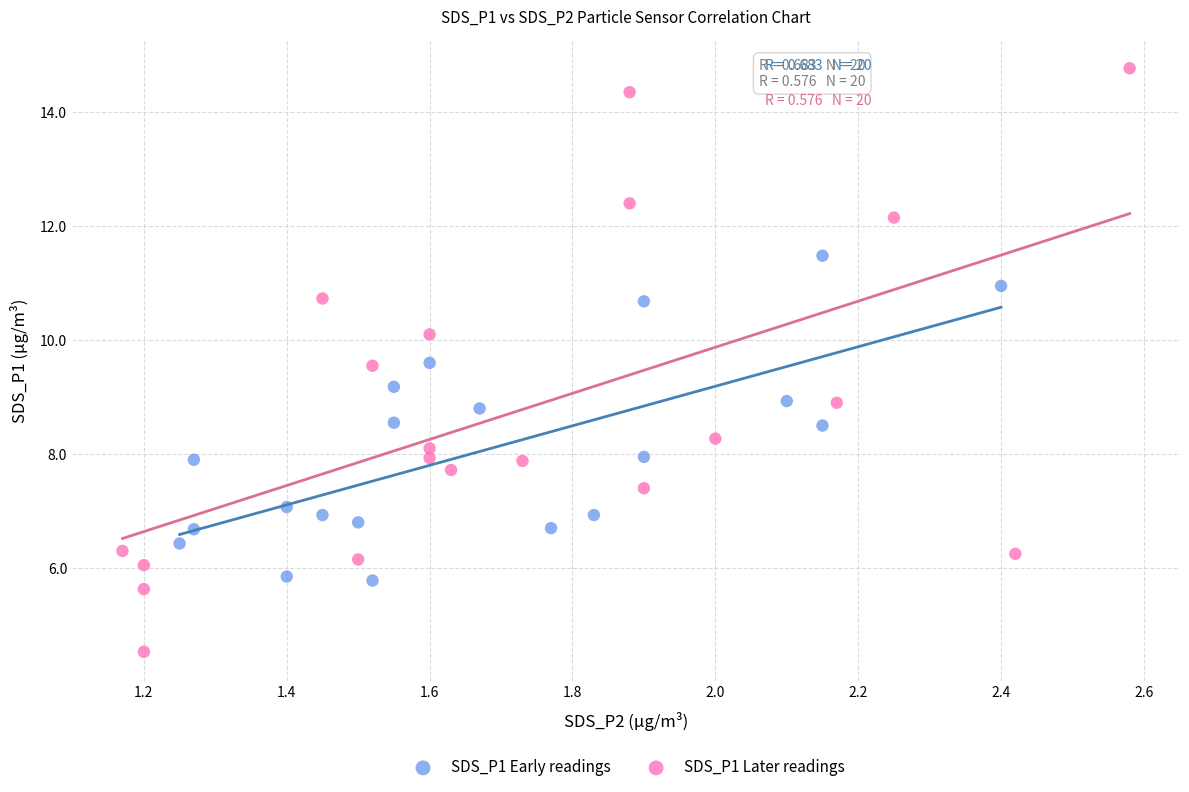

Which series contains the lowest Y value?

SDS_P1 Later readings